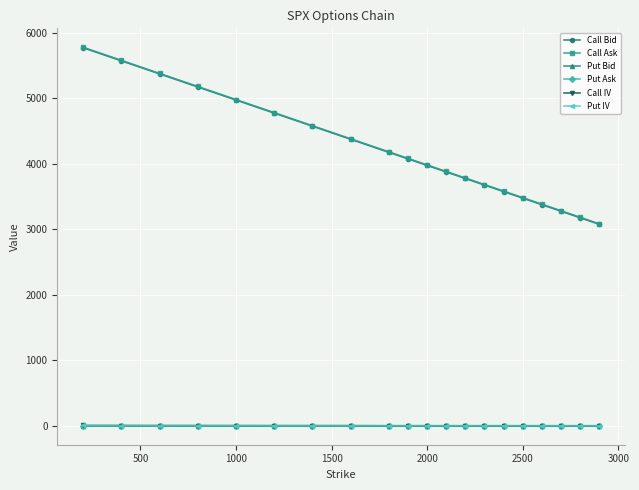

At how many categories does at least one series exceed 2478?

20